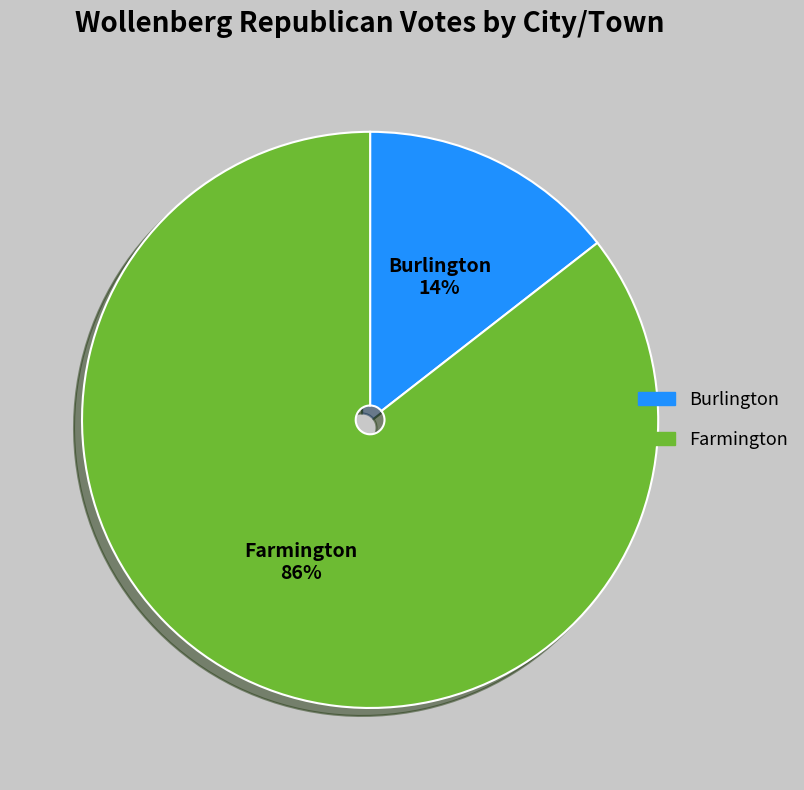

Does Burlington represent more than half of the total?

No